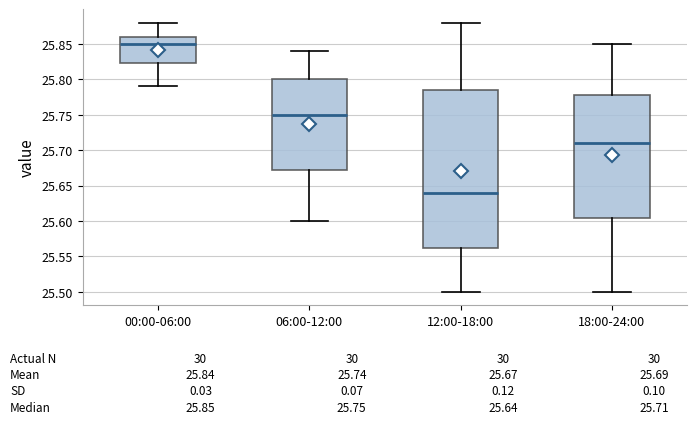

Which box is the tallest, from its lower edge to its upper edge?

12:00-18:00